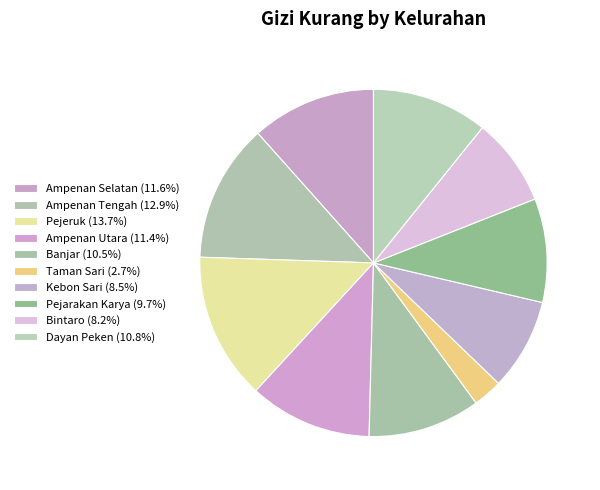

Is there a majority slice in this chart?

No